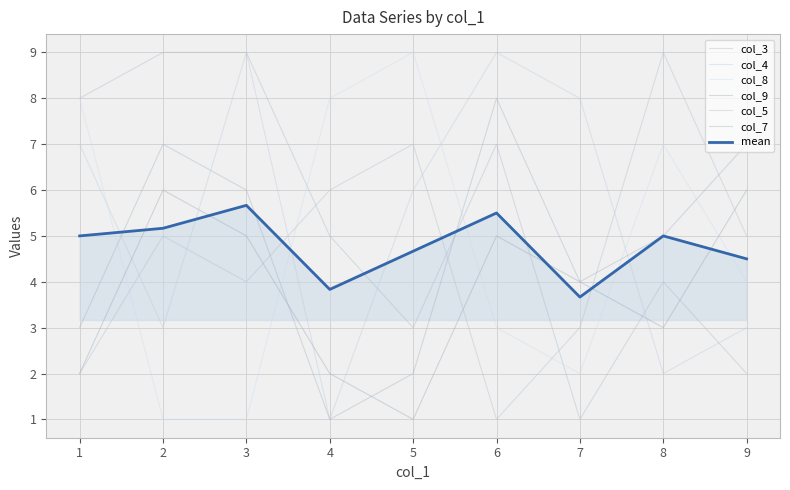

Between 4 and 7, which series saw the biggest shift?

col_4